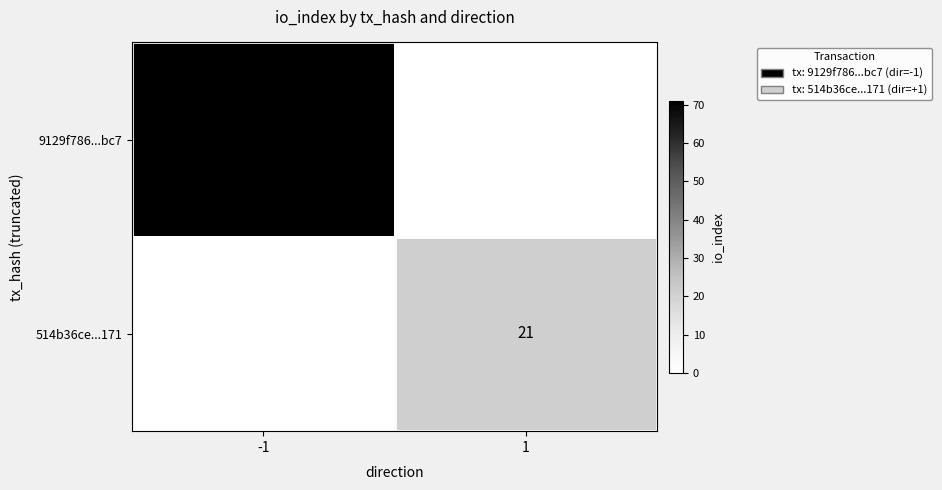

Is it true that 514b36ce...171 equals 21 at 1?

True